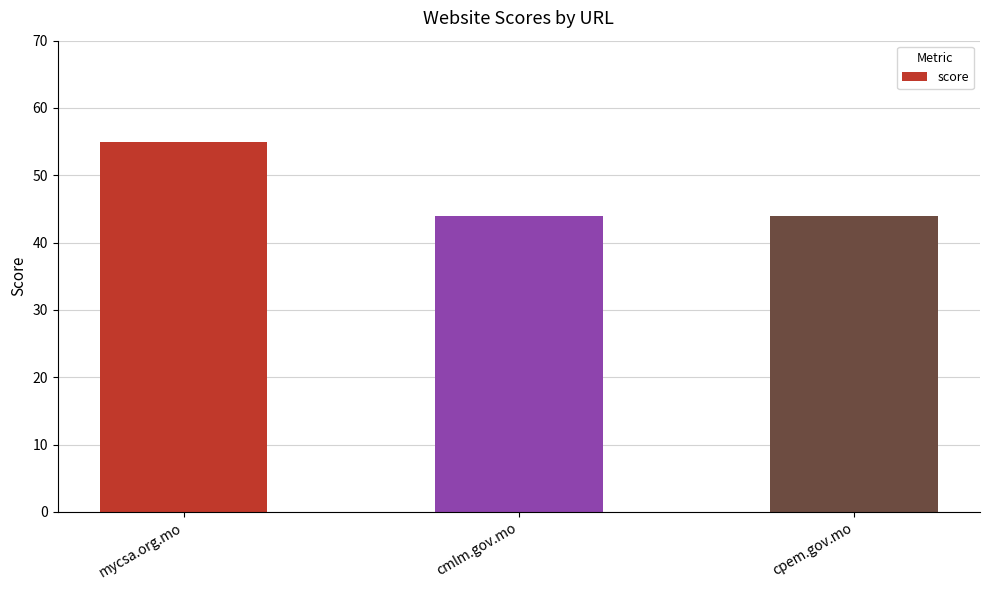

What is the label of the 3rd bar from the right?

mycsa.org.mo